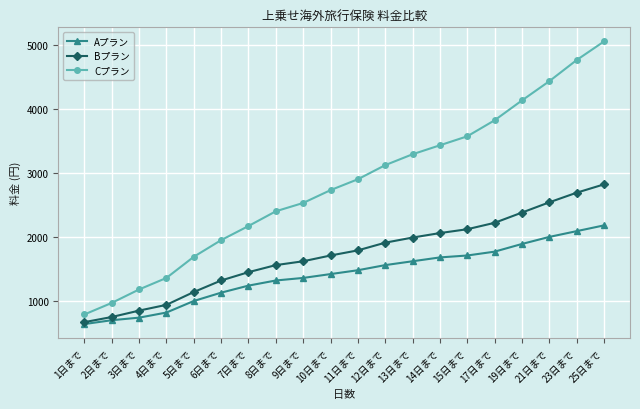

At which label does Aプラン reach its peak?

25日まで